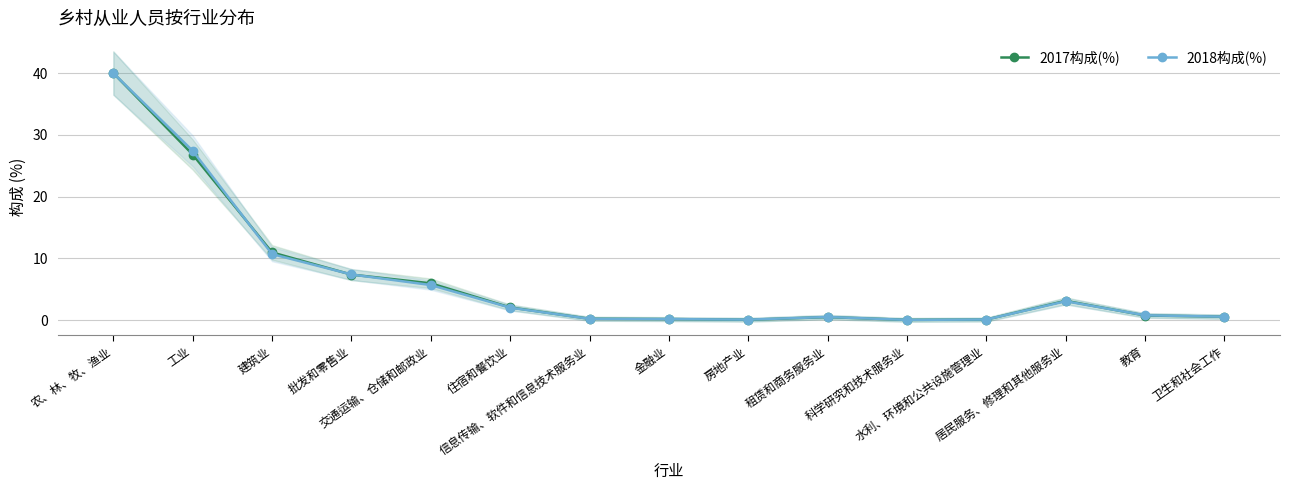

Which series changed the most between 建筑业 and 水利、环境和公共设施管理业?

2017构成(%)